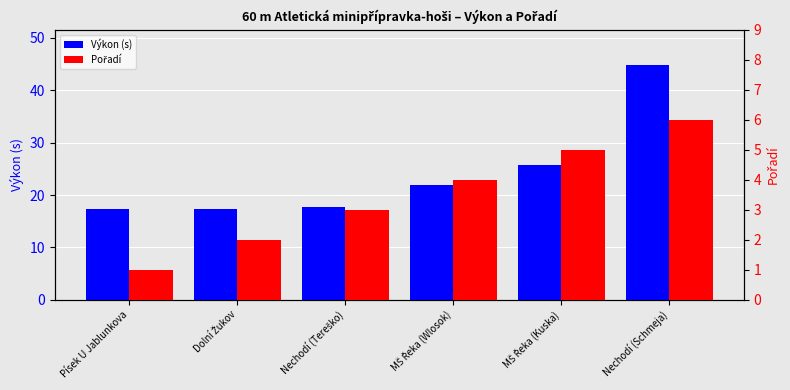

What is the label of the 5th bar from the right?

Dolní Žukov